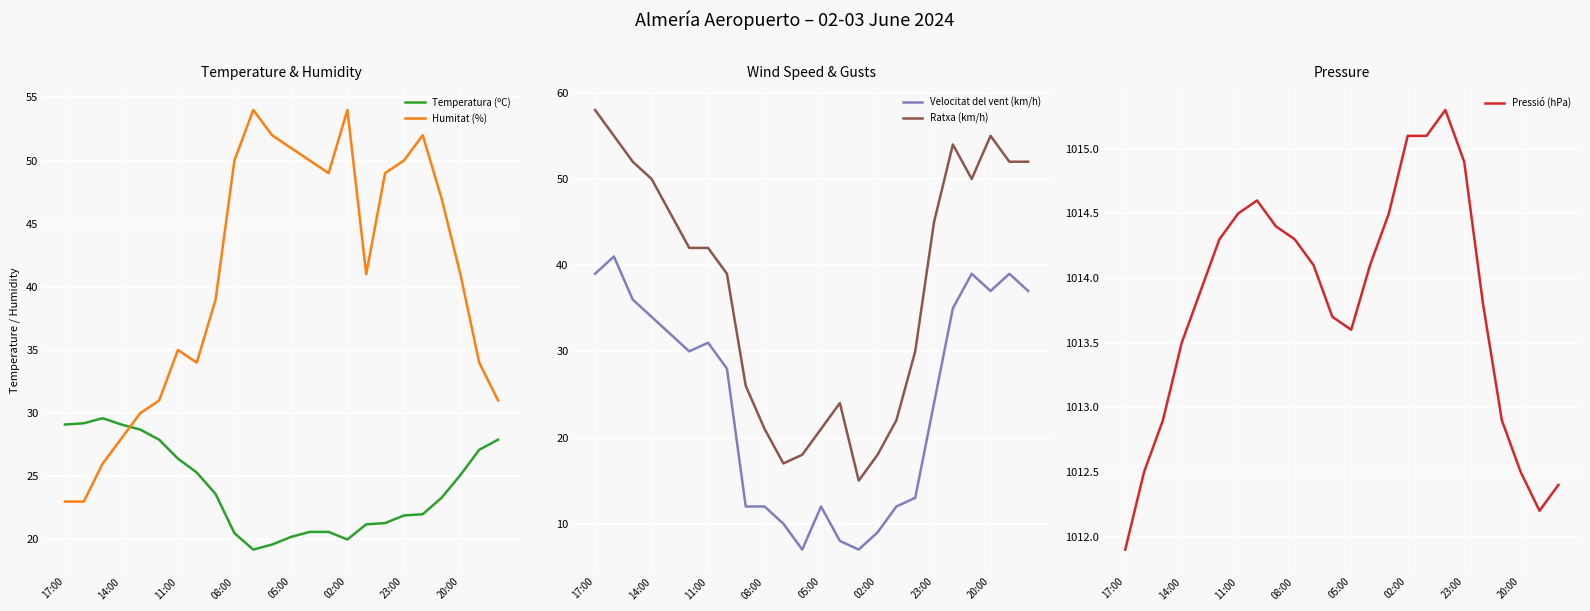

True or false: Ratxa (km/h) and Velocitat del vent (km/h) cross at least once.

False